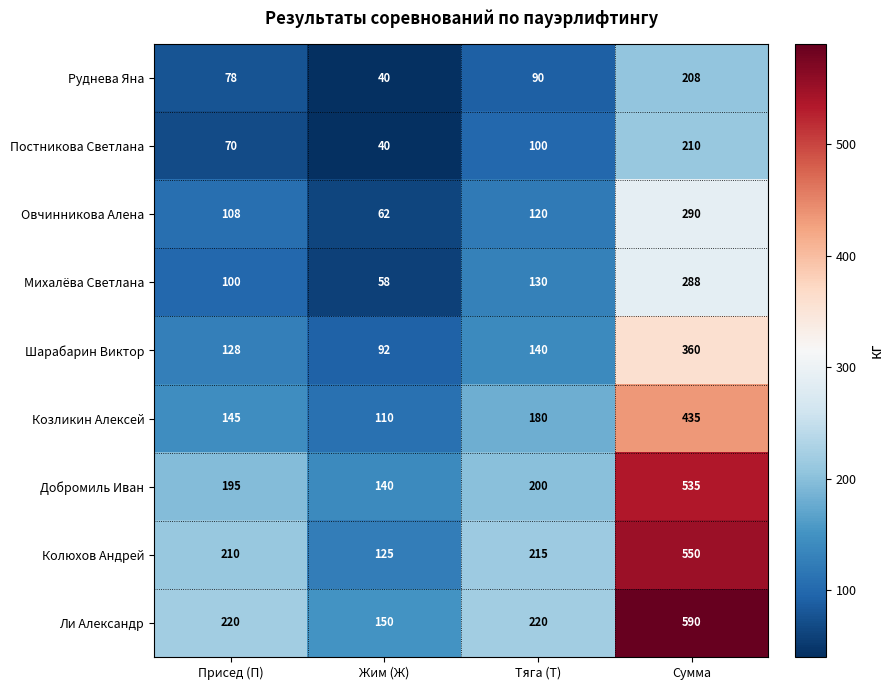

Rank the series by their maximum value, from highest to lowest.

Ли Александр, Колюхов Андрей, Добромиль Иван, Козликин Алексей, Шарабарин Виктор, Овчинникова Алена, Михалёва Светлана, Постникова Светлана, Руднева Яна